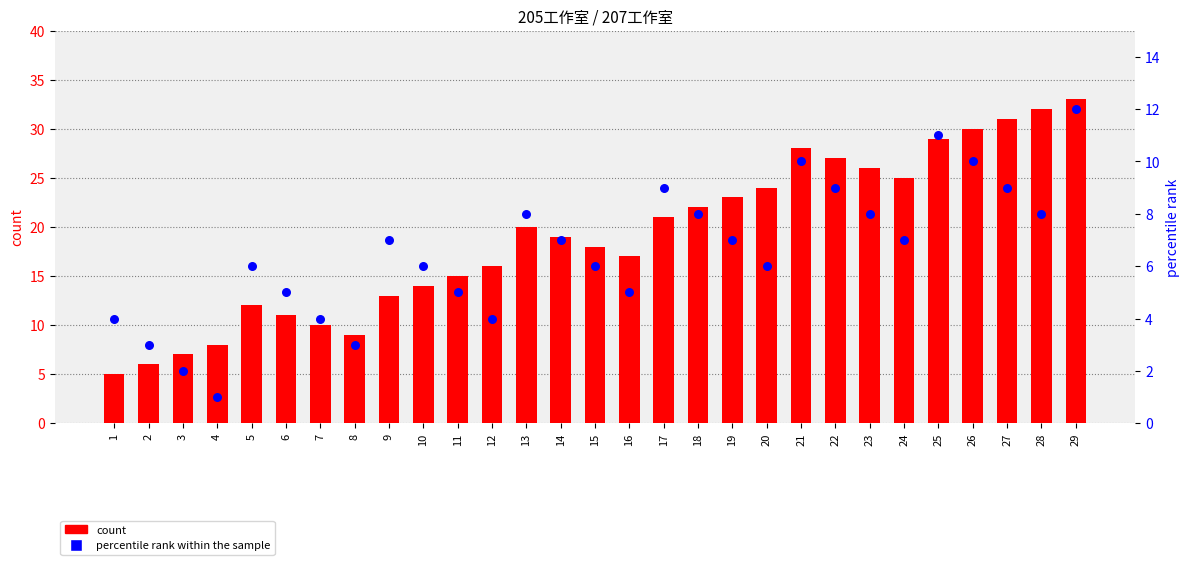

What is the total value across all series at 7?

14